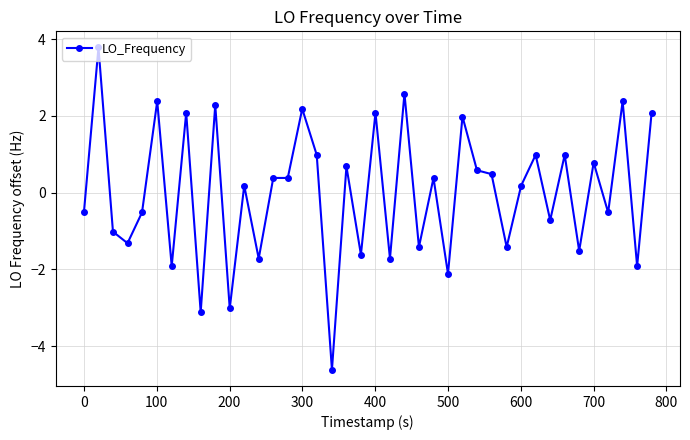

True or false: the data has more than 1 interior local peaks.

True